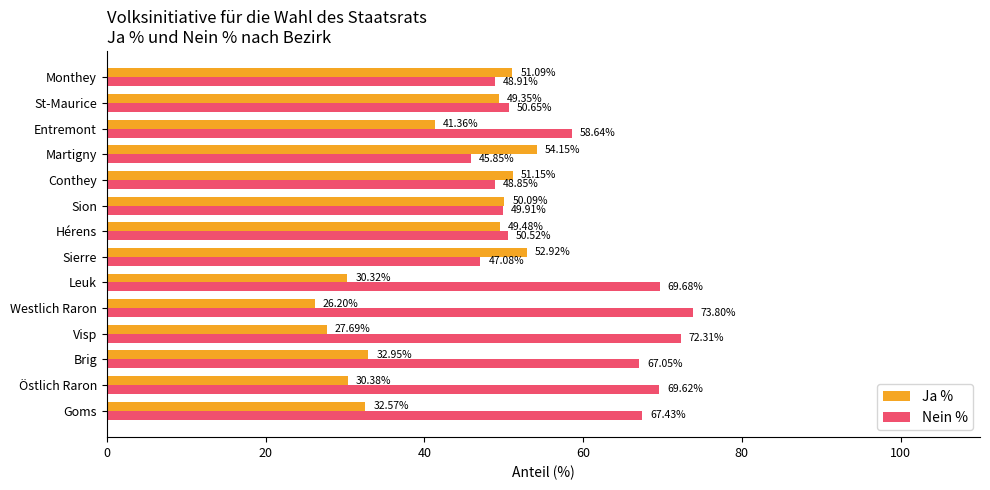

What is the sum of the Ja % values at Westlich Raron and Hérens?

75.7